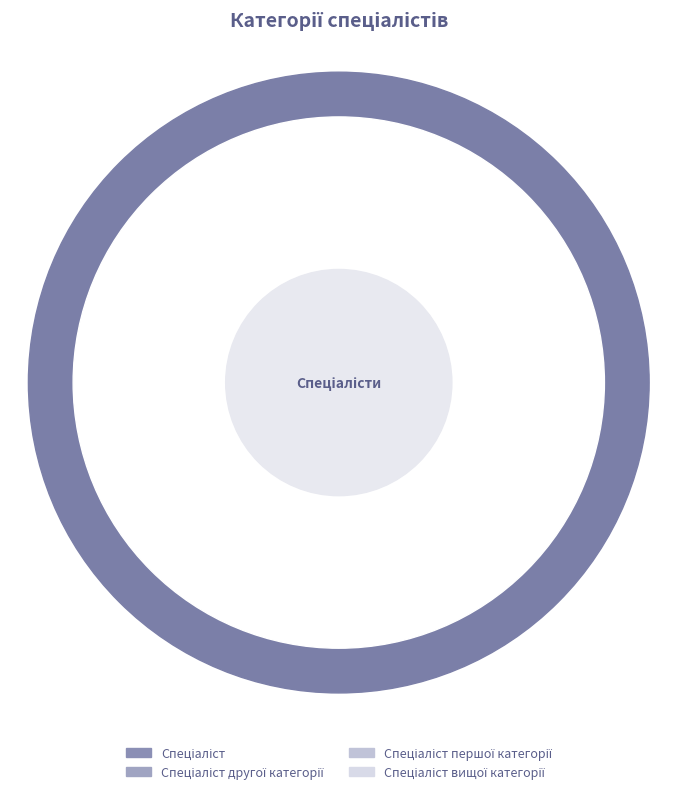

To the nearest percent, what is the difference between the largest and smallest slice percentages?

30%